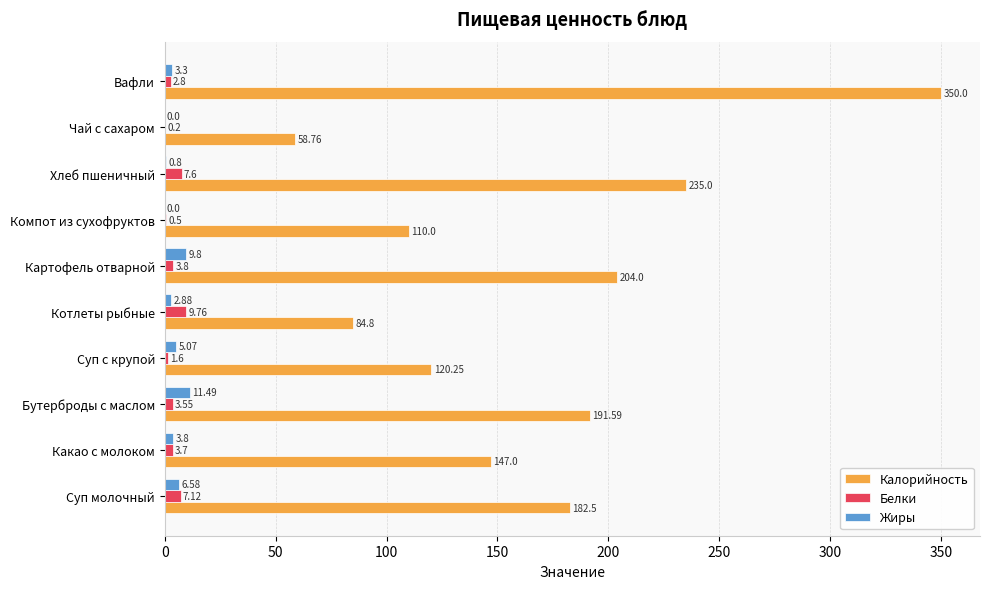

Which label corresponds to the largest value in the chart?

Вафли